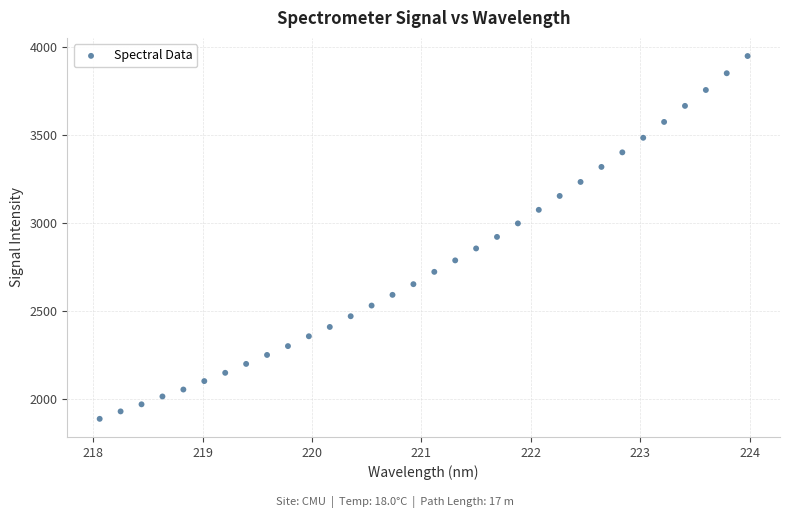

What is the range of X values (max minus min)?

5.9